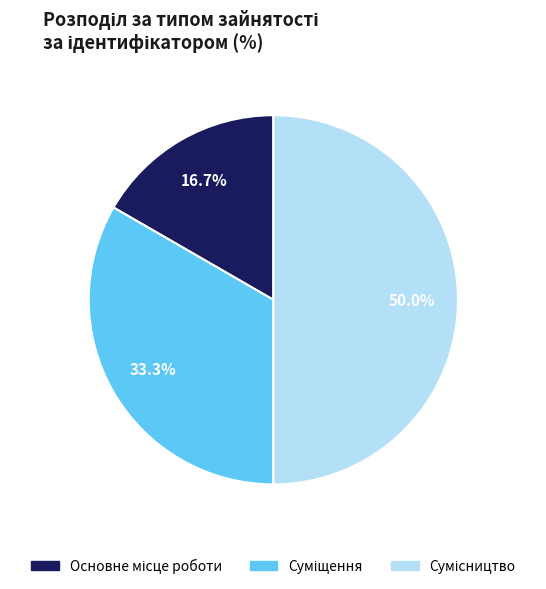

Which slice is the smallest?

Основне місце роботи